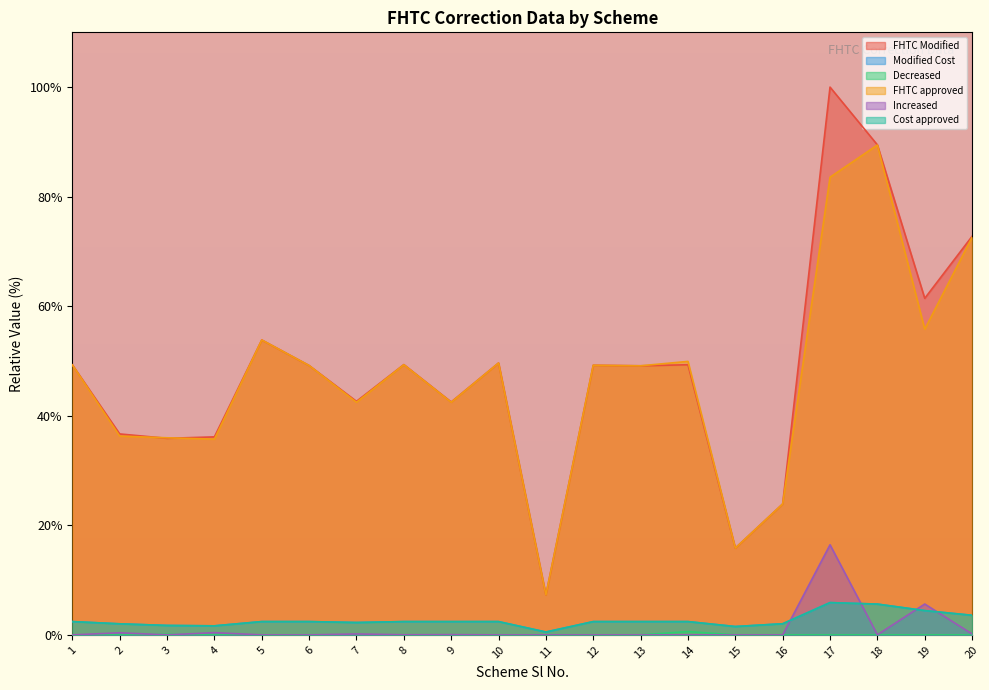

Which series has the largest total across all categories?

FHTC Modified